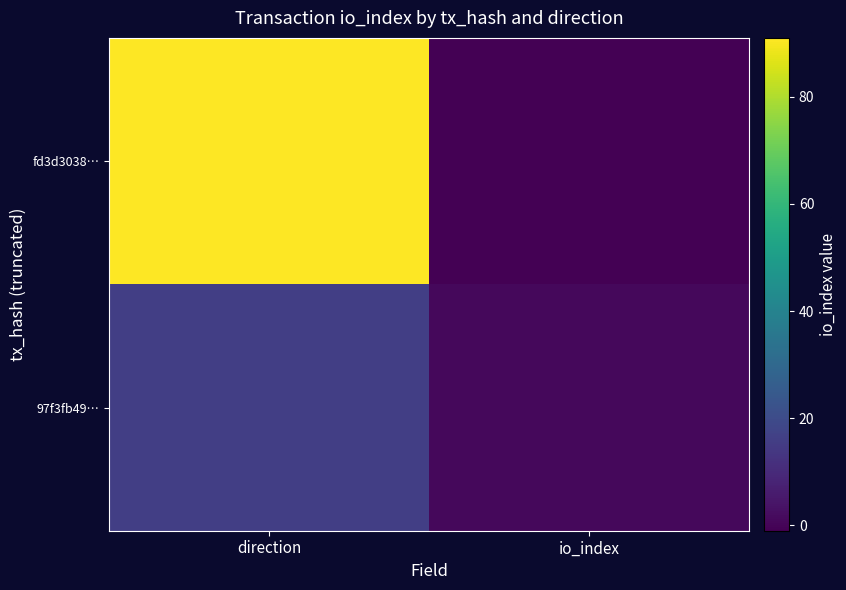

Which series has the largest total across all categories?

fd3d3038…